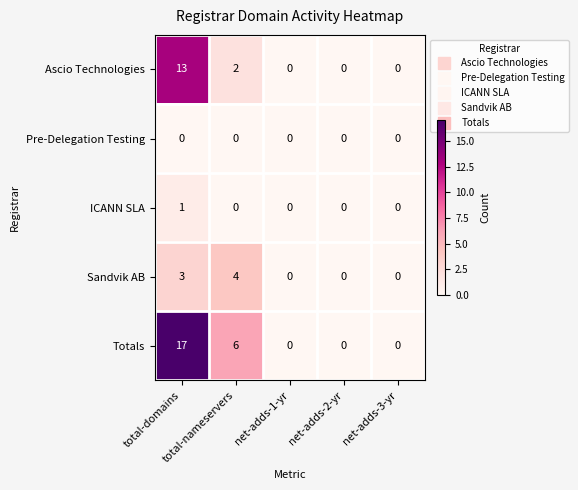

Rank the series by their maximum value, from lowest to highest.

Pre-Delegation Testing, ICANN SLA, Sandvik AB, Ascio Technologies, Totals